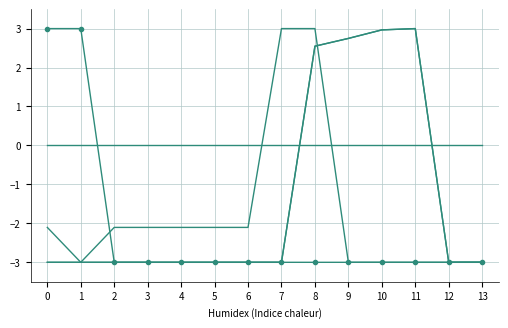

Is this an area chart (filled region under the line)?

No